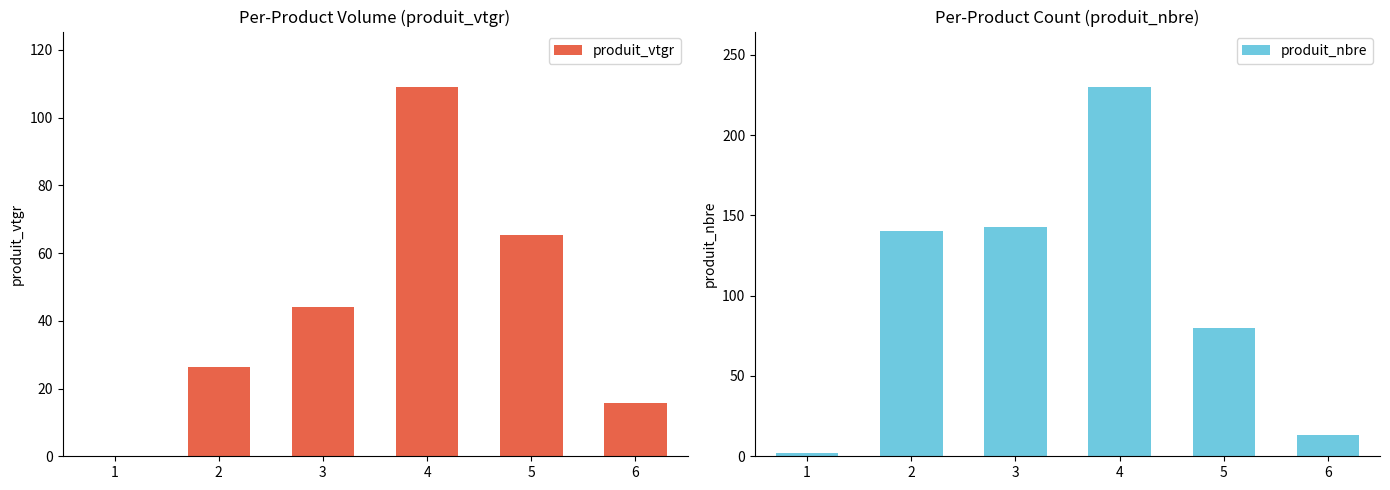

At 1, list the series in order from smallest to largest.

produit_vtgr, produit_nbre